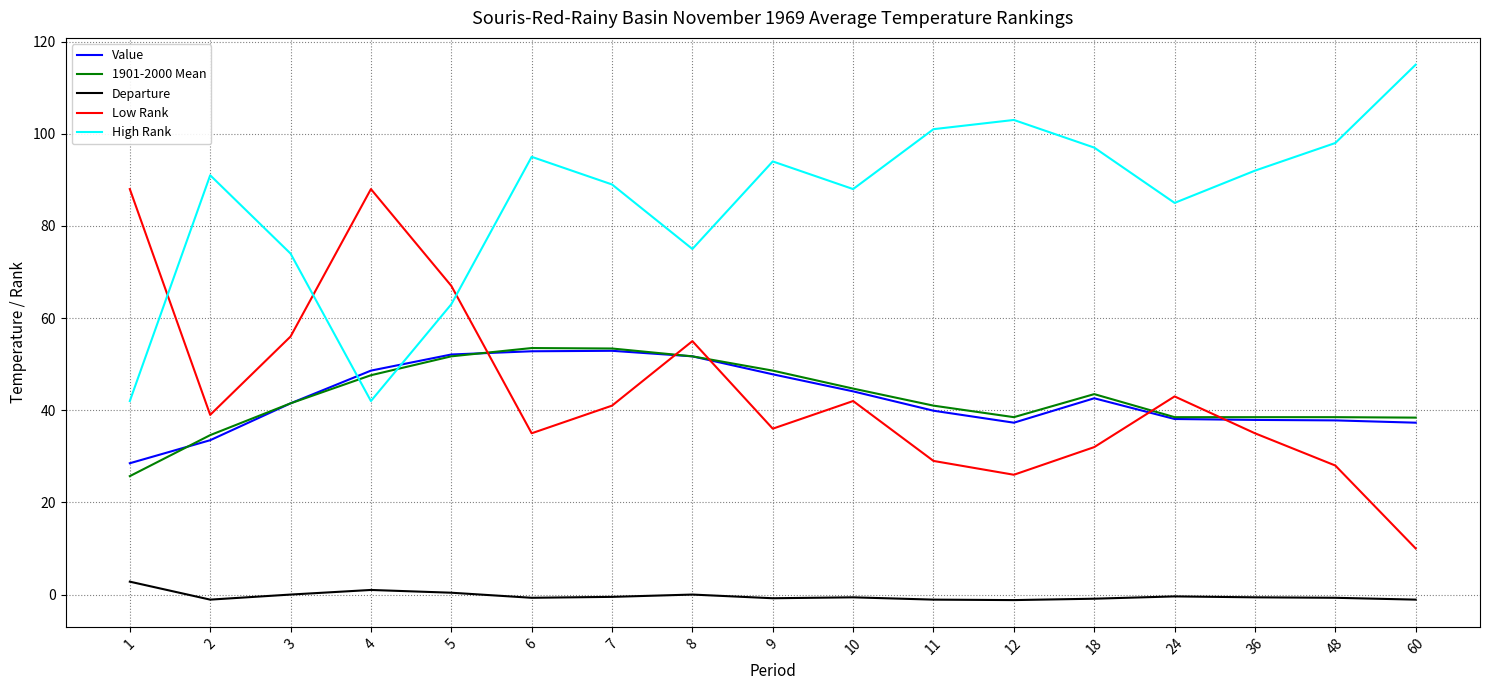

True or false: Departure has a value of -0.9 at 18.

True